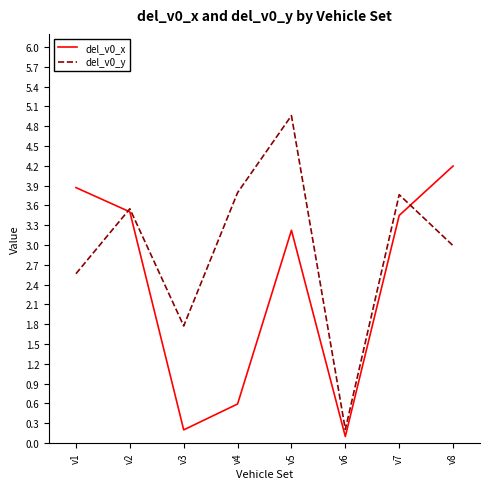

Which series has the largest total across all categories?

del_v0_y